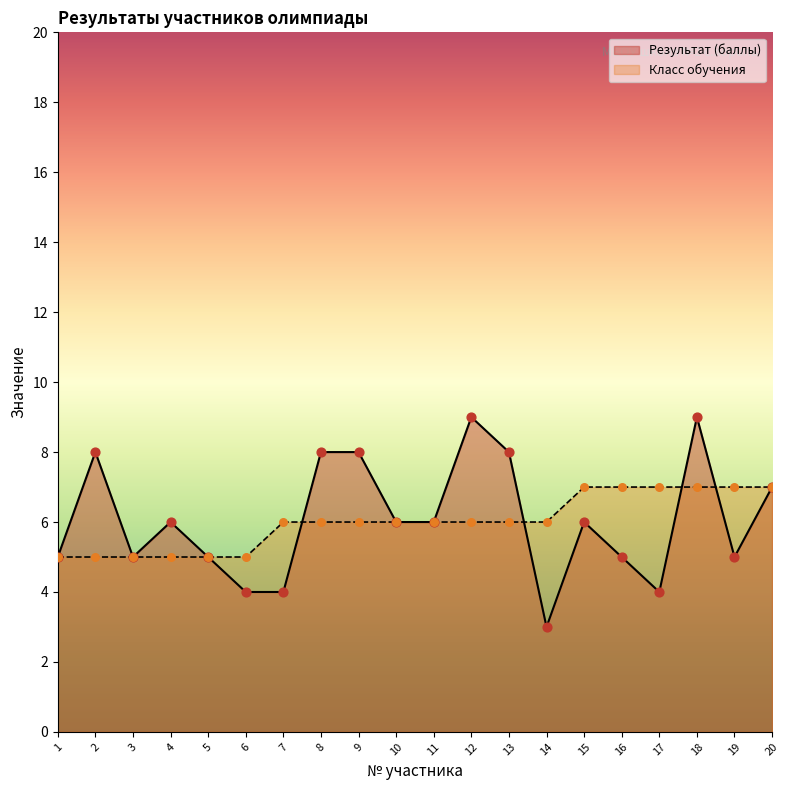

Which series reaches the minimum Y coordinate?

Результат (баллы)